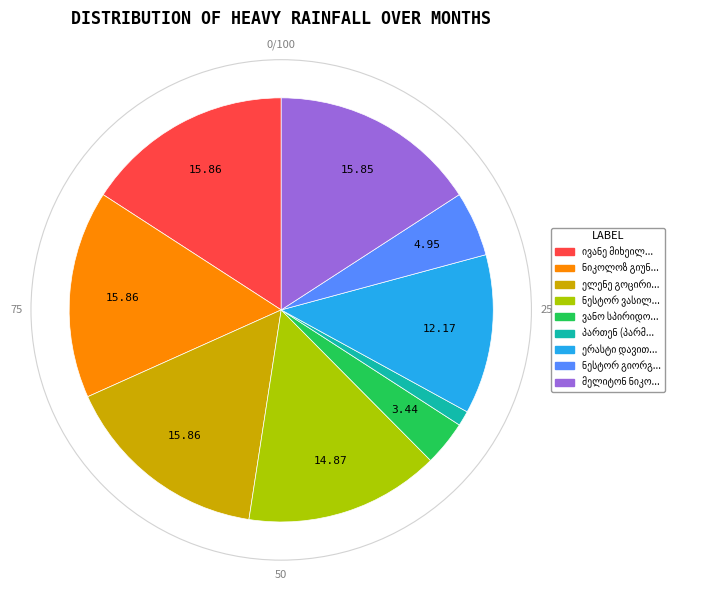

Does any single category account for the majority?

No